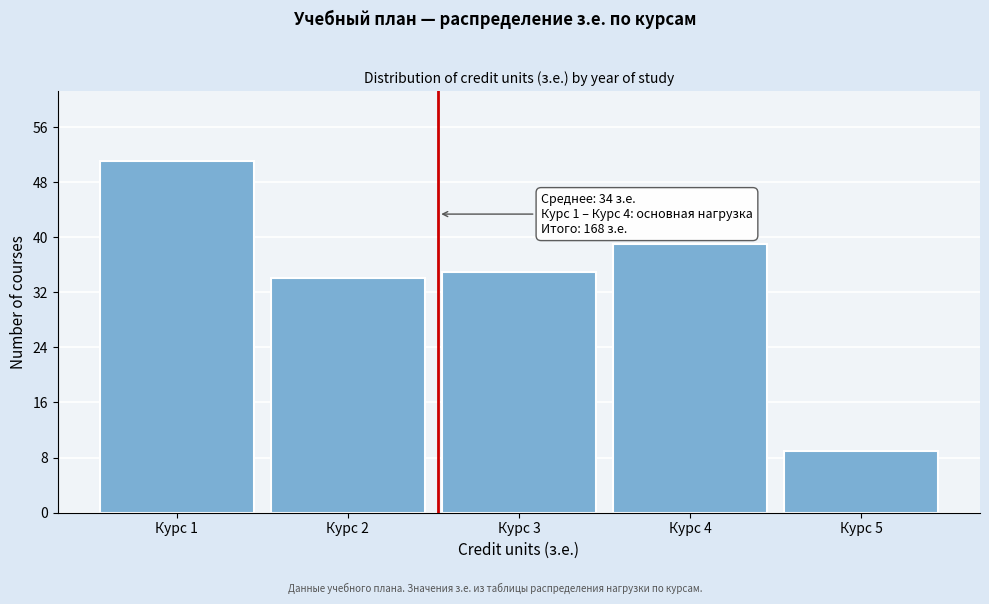

Reading right to left, transcribe all the data shown in this chart.

9	39	35	34	51